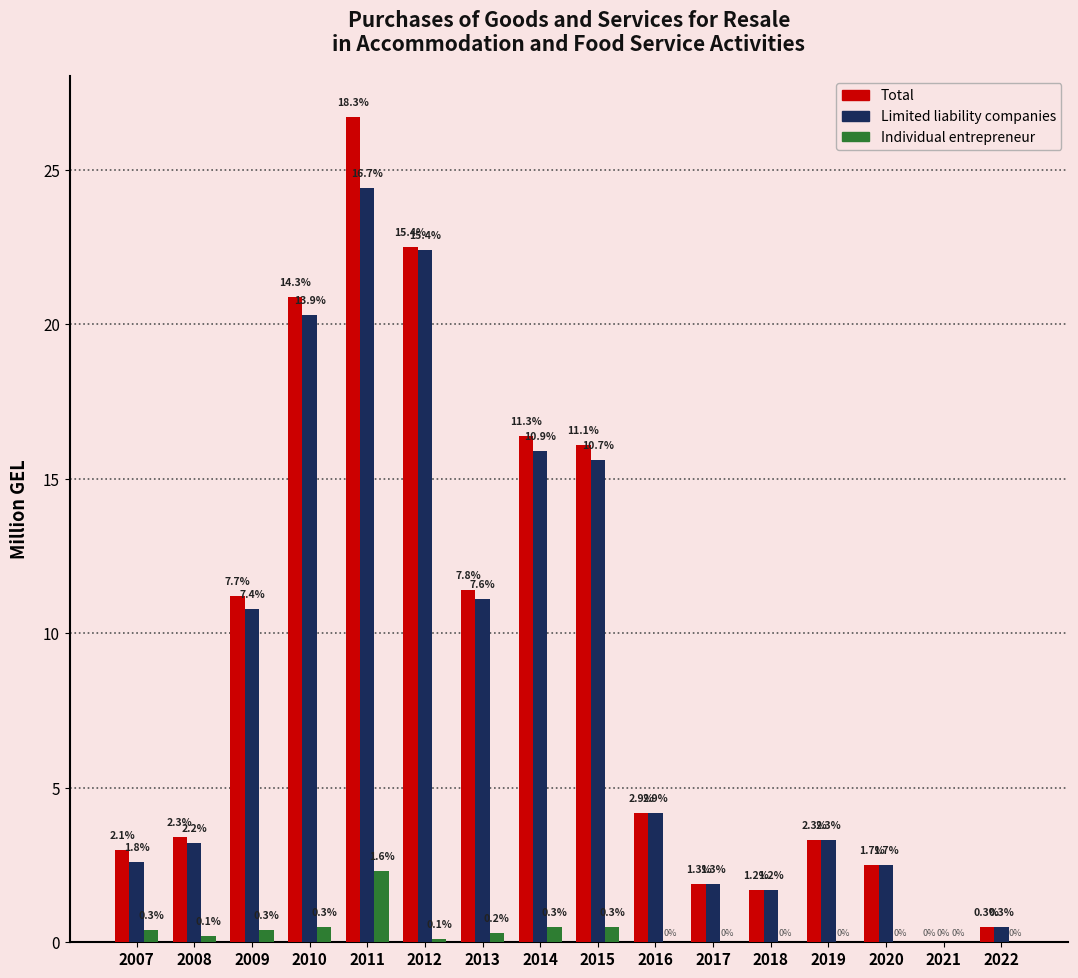

Reading left to right, list all the values displayed in this chart.

Total: 2007=3.0	2008=3.4	2009=11.2	2010=20.9	2011=26.7	2012=22.5	2013=11.4	2014=16.4	2015=16.1	2016=4.2	2017=1.9	2018=1.7	2019=3.3	2020=2.5	2021=0.0	2022=0.5
Limited liability companies: 2007=2.6	2008=3.2	2009=10.8	2010=20.3	2011=24.4	2012=22.4	2013=11.1	2014=15.9	2015=15.6	2016=4.2	2017=1.9	2018=1.7	2019=3.3	2020=2.5	2021=0.0	2022=0.5
Individual entrepreneur: 2007=0.4	2008=0.2	2009=0.4	2010=0.5	2011=2.3	2012=0.1	2013=0.3	2014=0.5	2015=0.5	2016=0.0	2017=0.0	2018=0.0	2019=0.0	2020=0.0	2021=0.0	2022=0.0